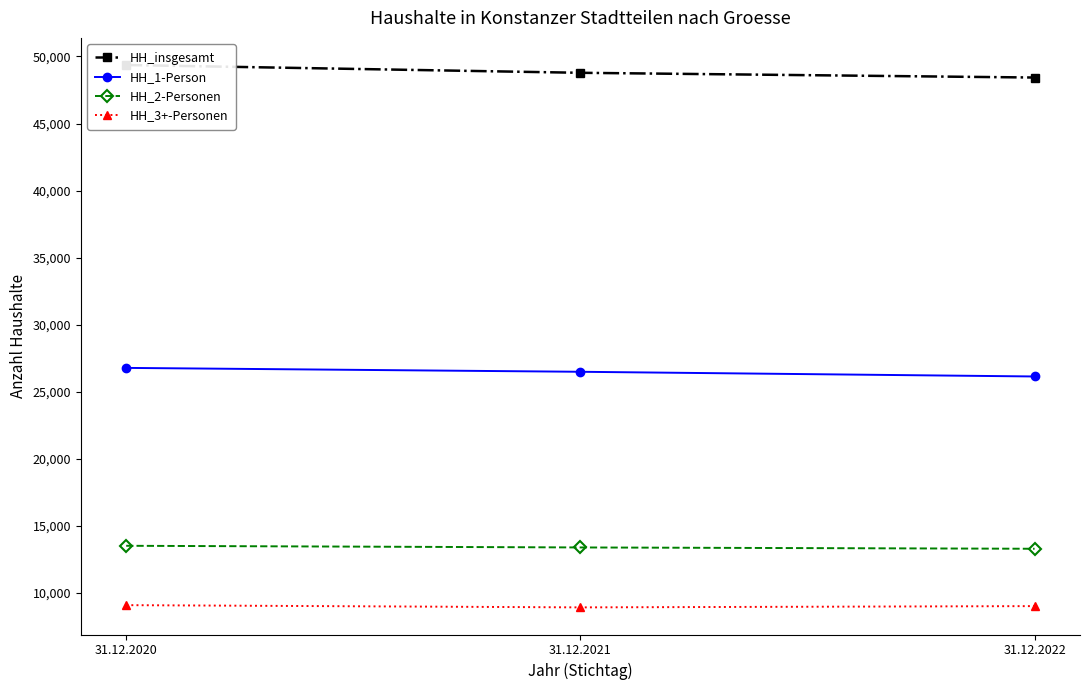

Does the chart have visible grid lines?

No